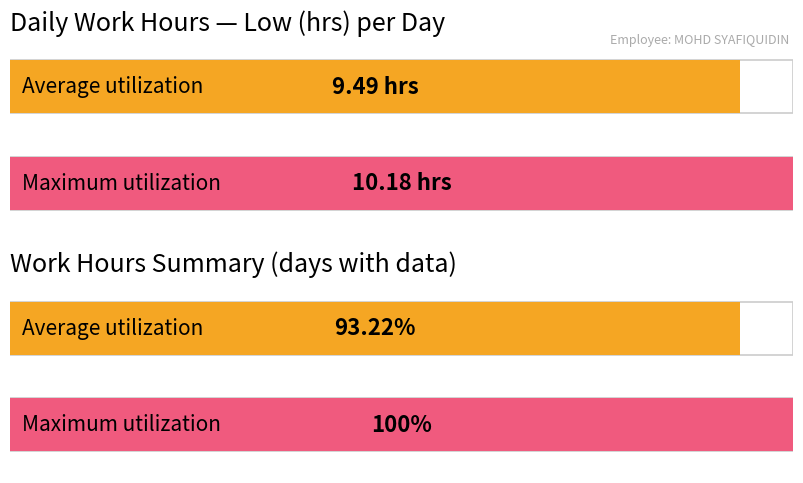

What is the greatest value displayed?

10.2